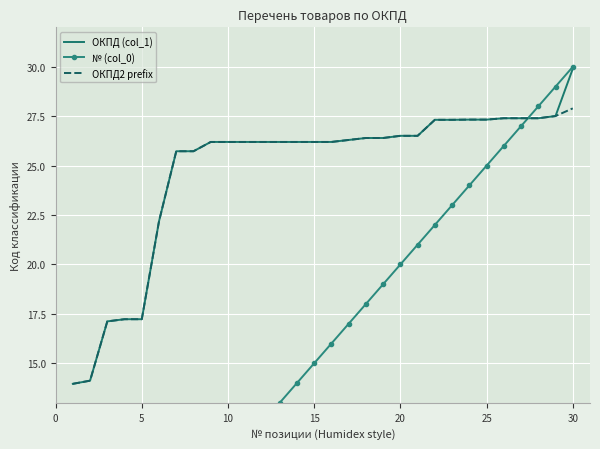

What is the average value of the ОКПД2 prefix series?

24.7